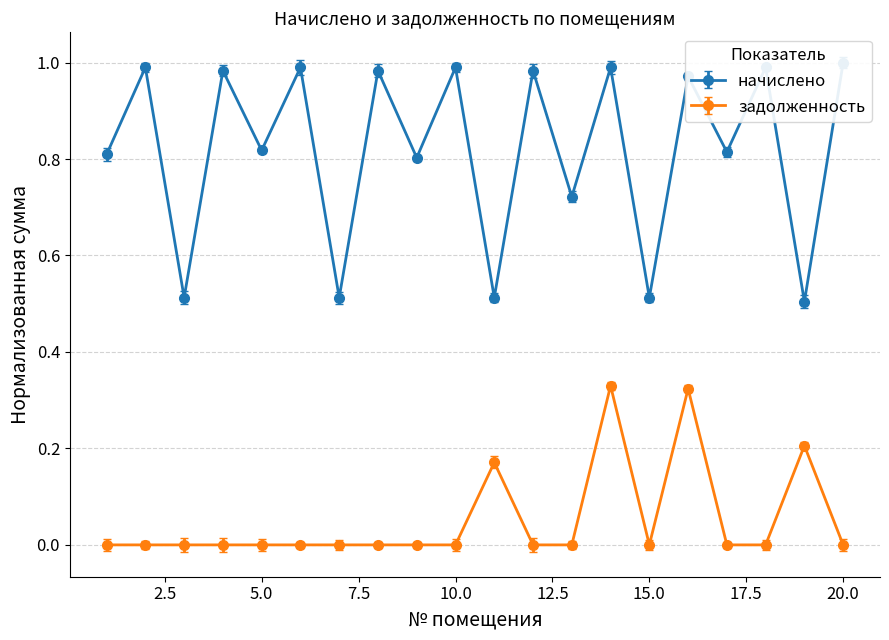

What is the minimum value for начислено?

0.5